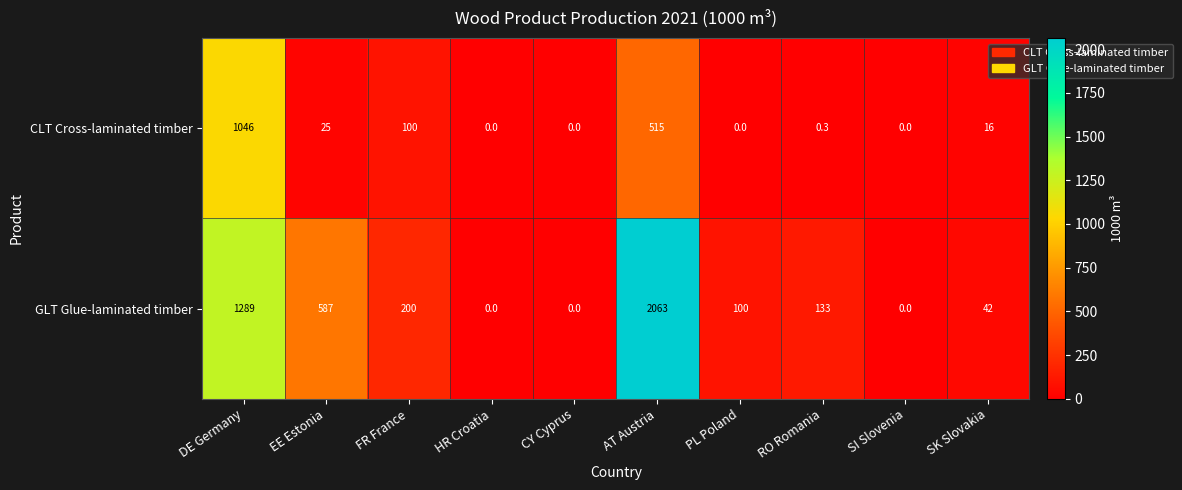

Which series has the largest total across all categories?

GLT Glue-laminated timber